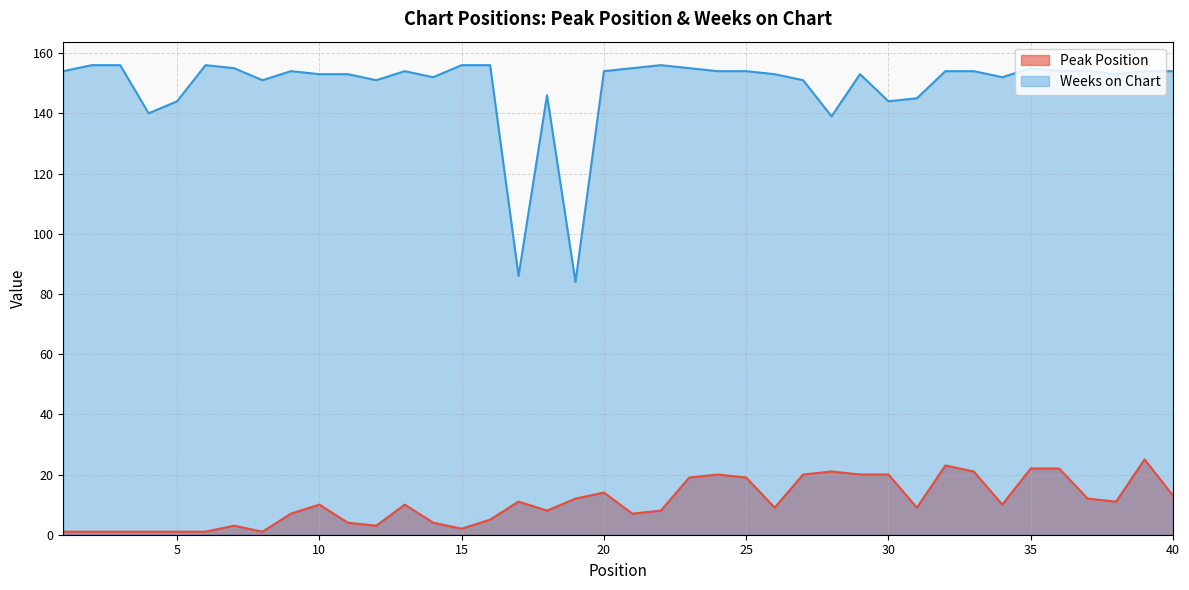

What is the spread (max minus min) of values at 5?

143